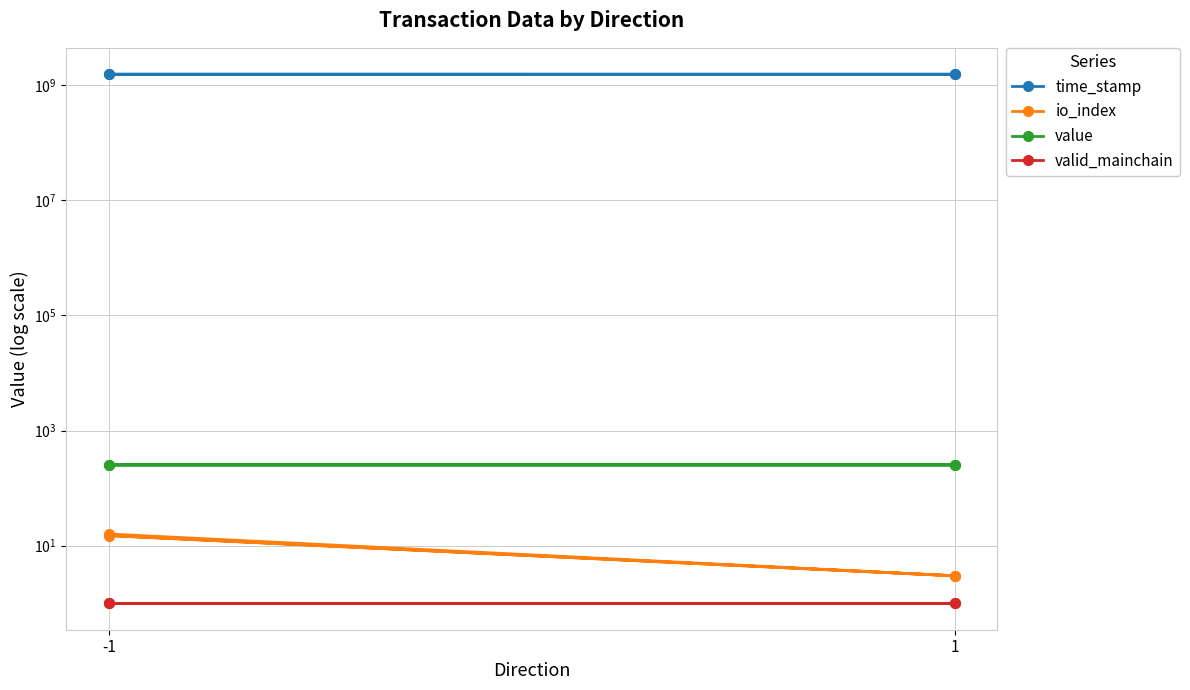

What is the smallest value displayed?

1.0